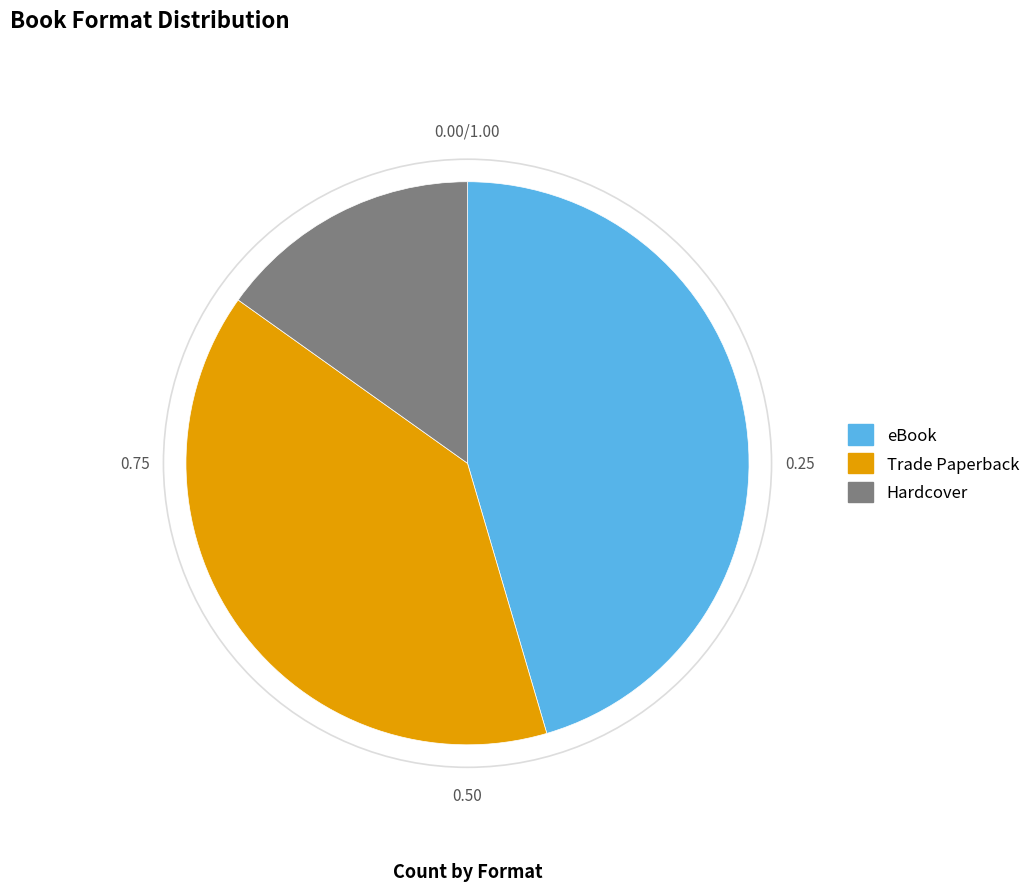

Does eBook account for over 50% of the chart?

No